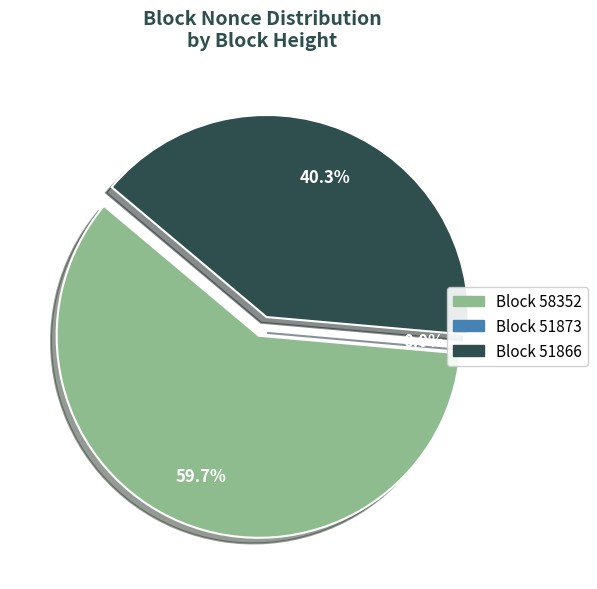

Count the number of slices in the pie.

3